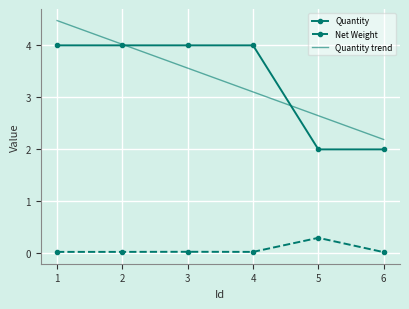

What is the total value across all series at 4?

7.1